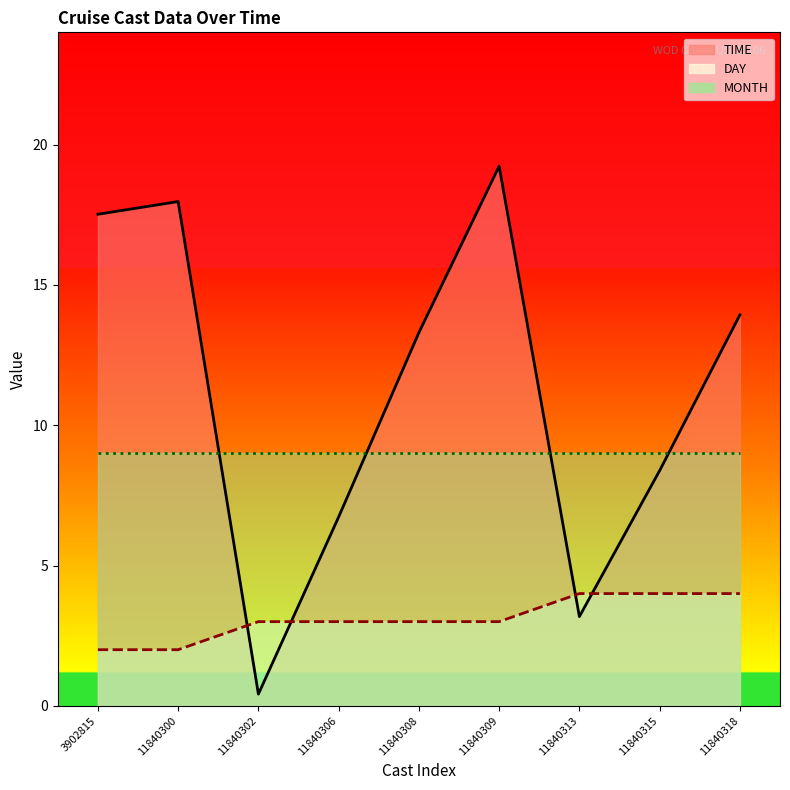

What is the value of the DAY point at the 8th from the left?

4.0